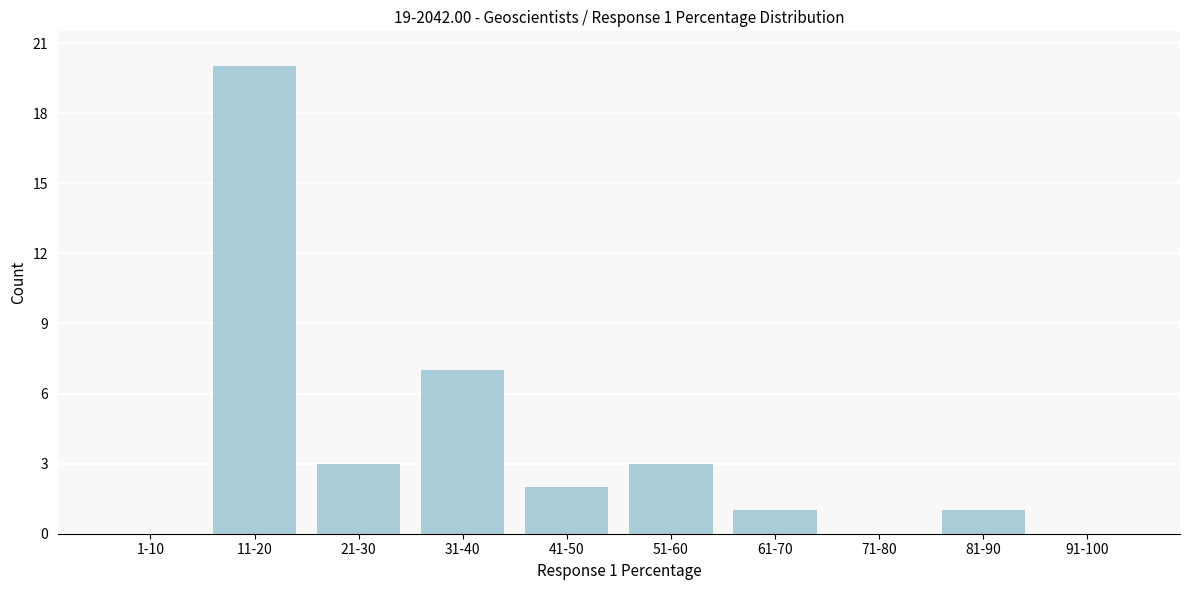

Reading left to right, what are all the values shown in this chart?

1-10=0	11-20=20	21-30=3	31-40=7	41-50=2	51-60=3	61-70=1	71-80=0	81-90=1	91-100=0